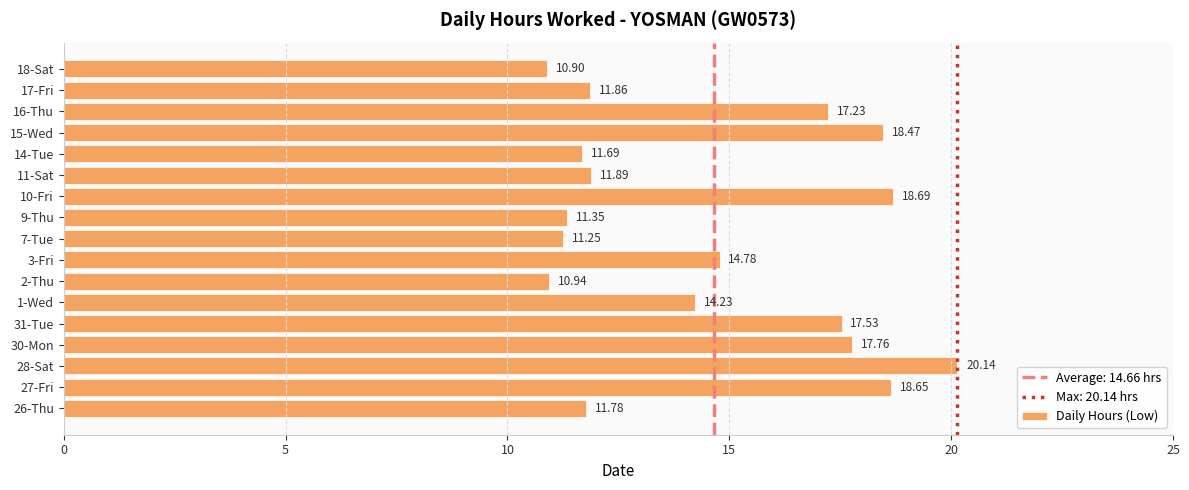

What is the sum of the values at 31-Tue and 10-Fri?

36.2